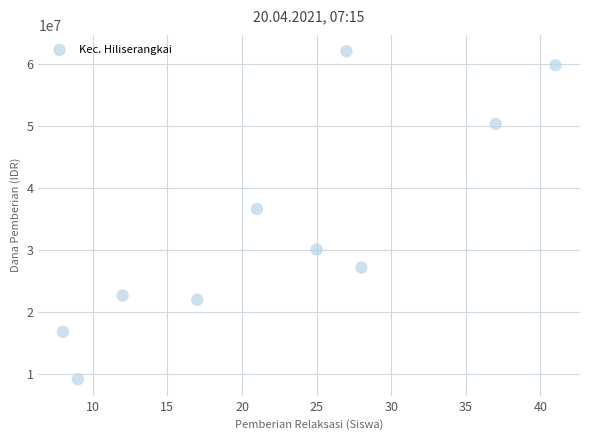

What is the average Y value?

33727500